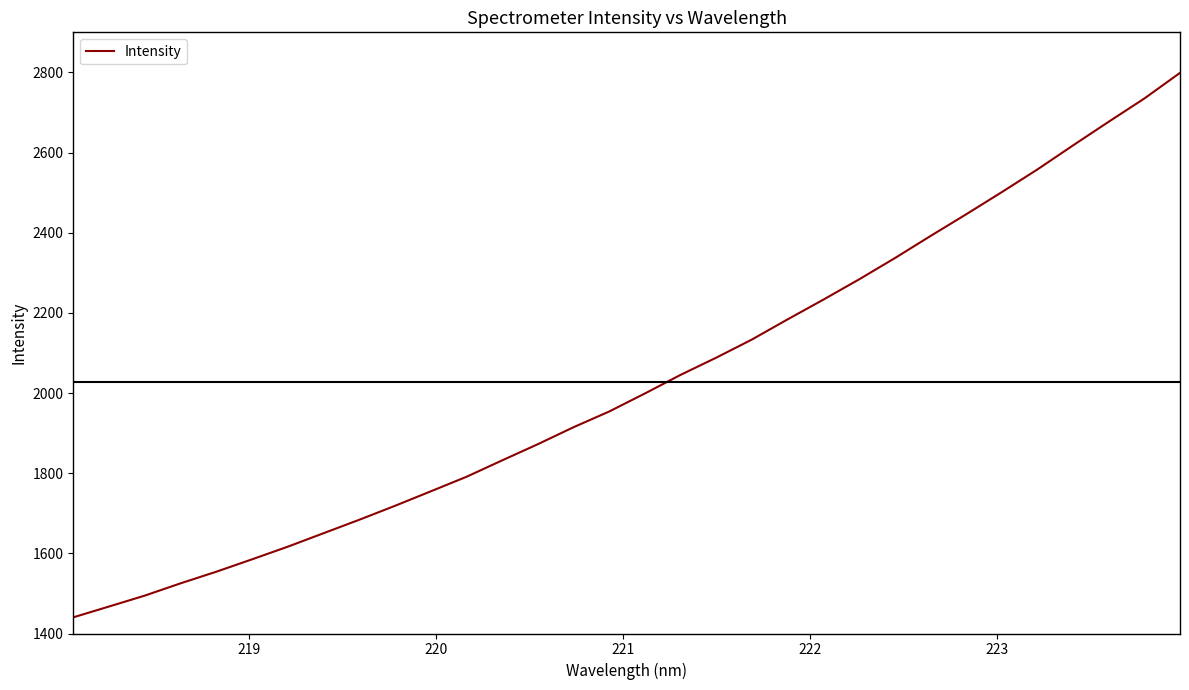

What is the maximum value shown in the chart?

2798.9